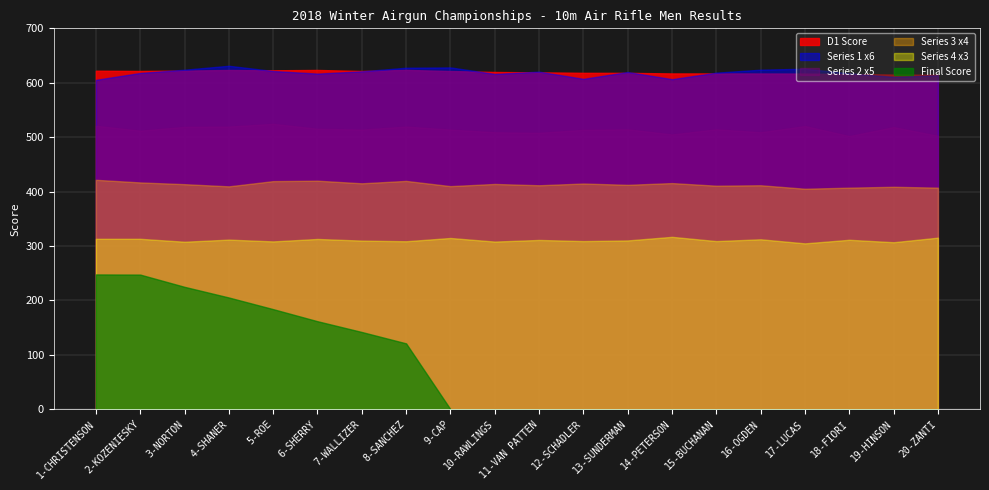

Is the value of D1 Score at 9-CAP greater than the value of Series 3 at 7-WALLIZER?

Yes